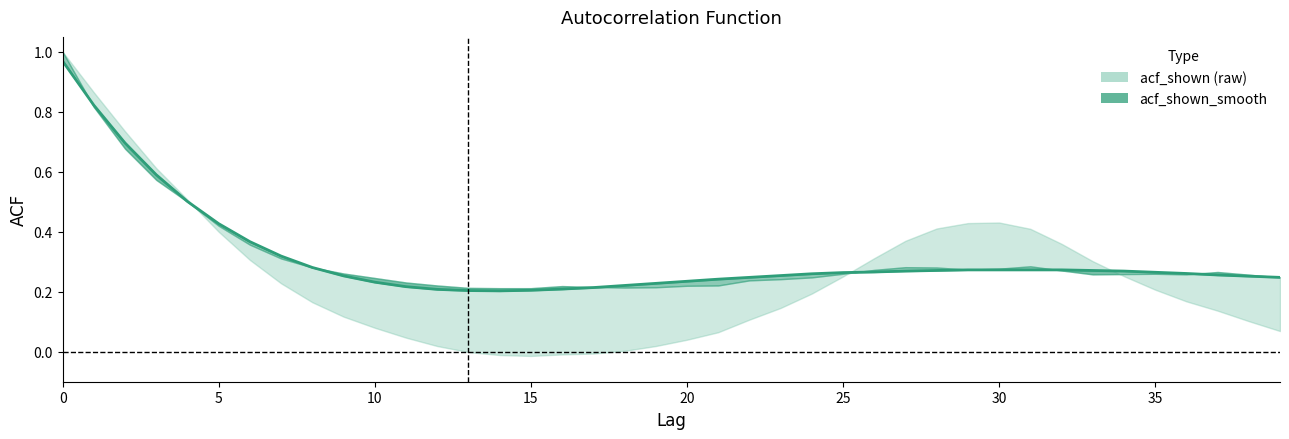

In acf_shown_smooth, how many points are lower than both neighbors (excluding endpoints)?

1